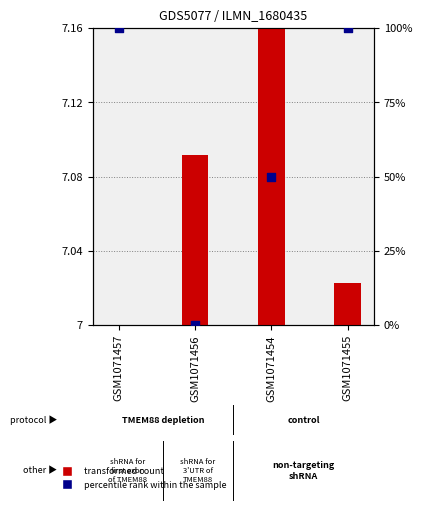

Which series has the largest total across all categories?

percentile rank within the sample